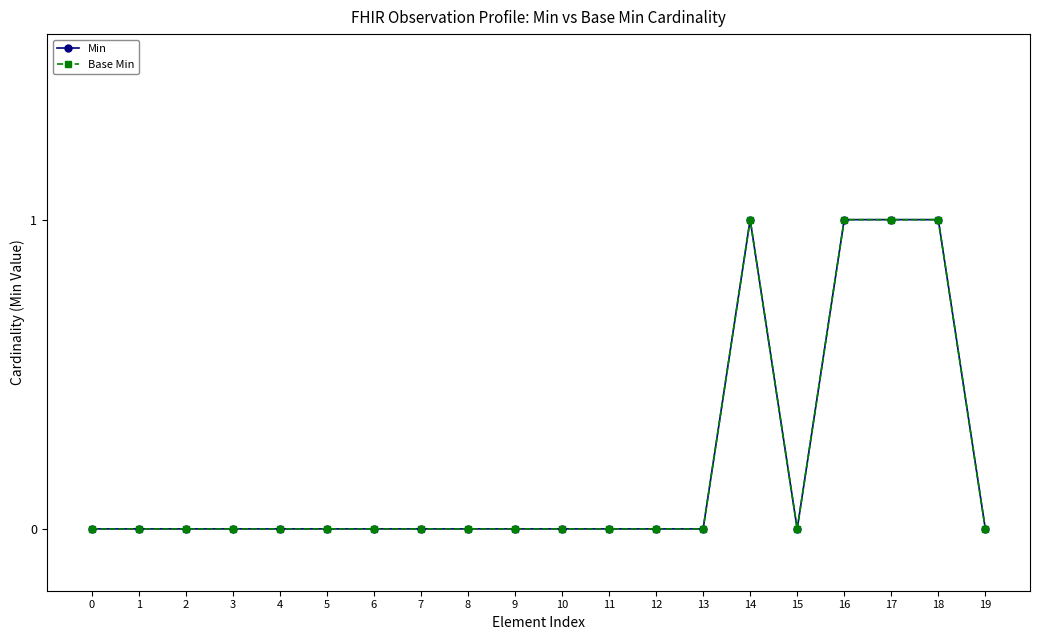

Does the chart have visible grid lines?

No